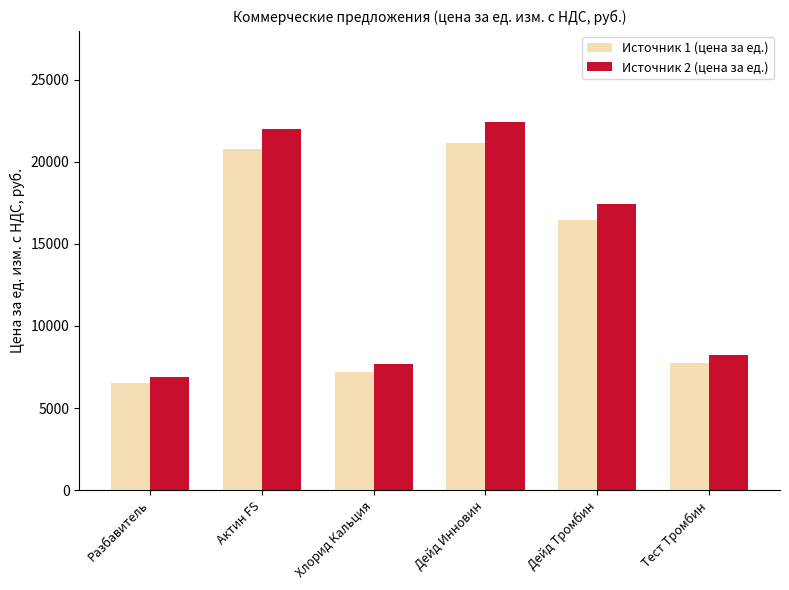

What is the sum of the Источник 2 (цена за ед.) values at Тест Тромбин and Дейд Тромбин?

25650.1